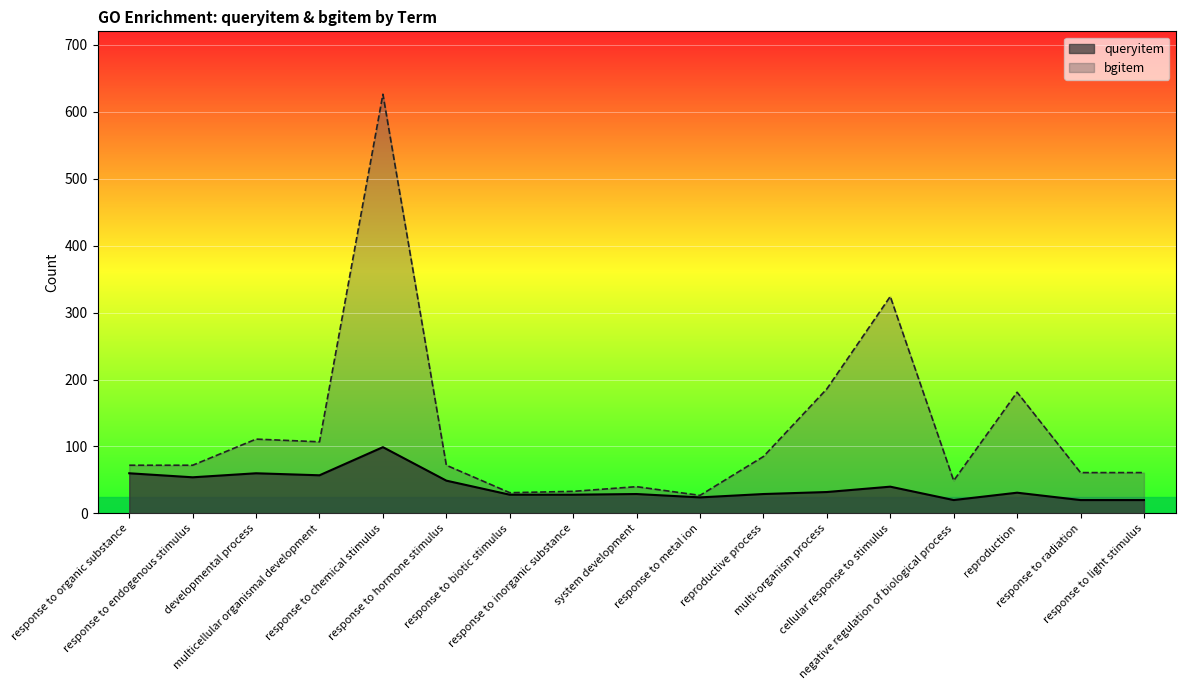

How many series are shown in this chart?

2